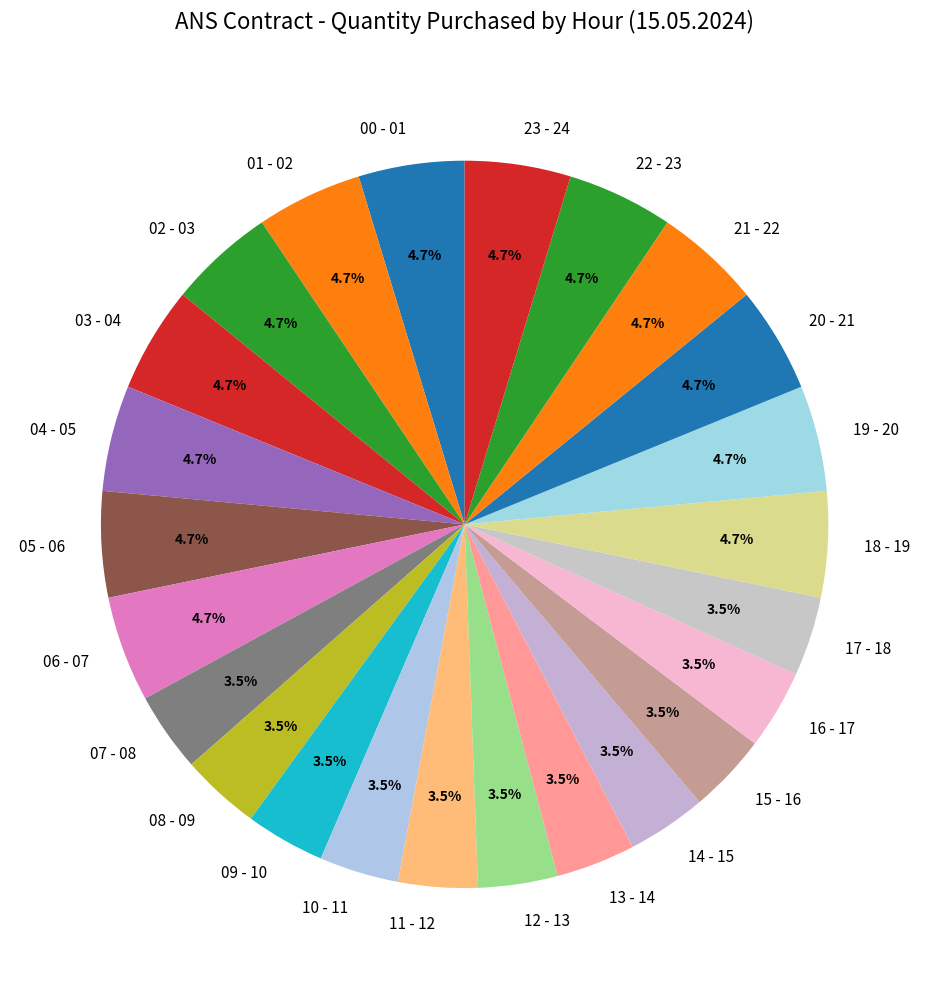

Is the sum of 20 - 21 and 10 - 11 greater than half?

No